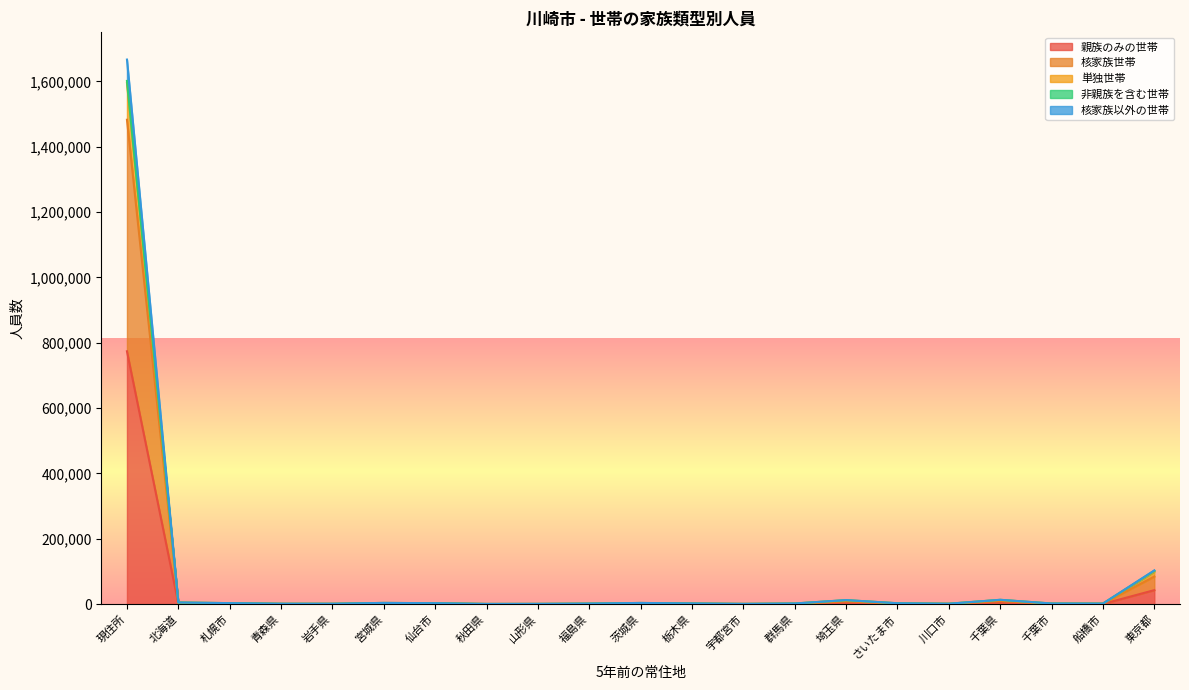

What is the highest value of the 親族のみの世帯 series?

774087